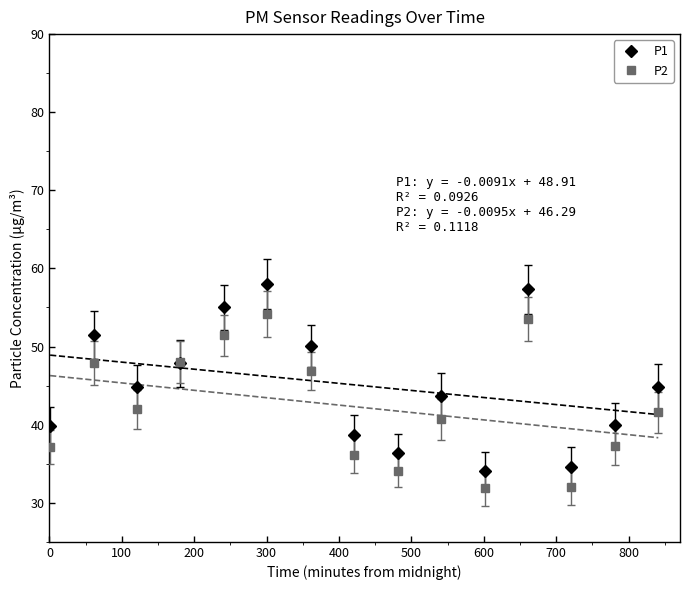

What are all the series names shown in the legend?

P1, P2